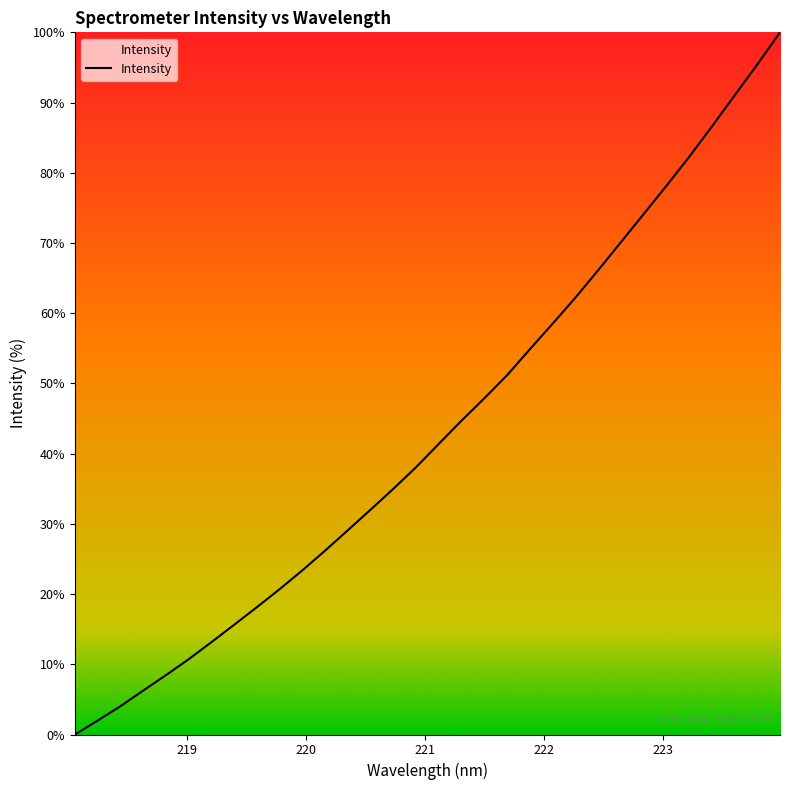

What is the maximum value shown in the chart?

100.0